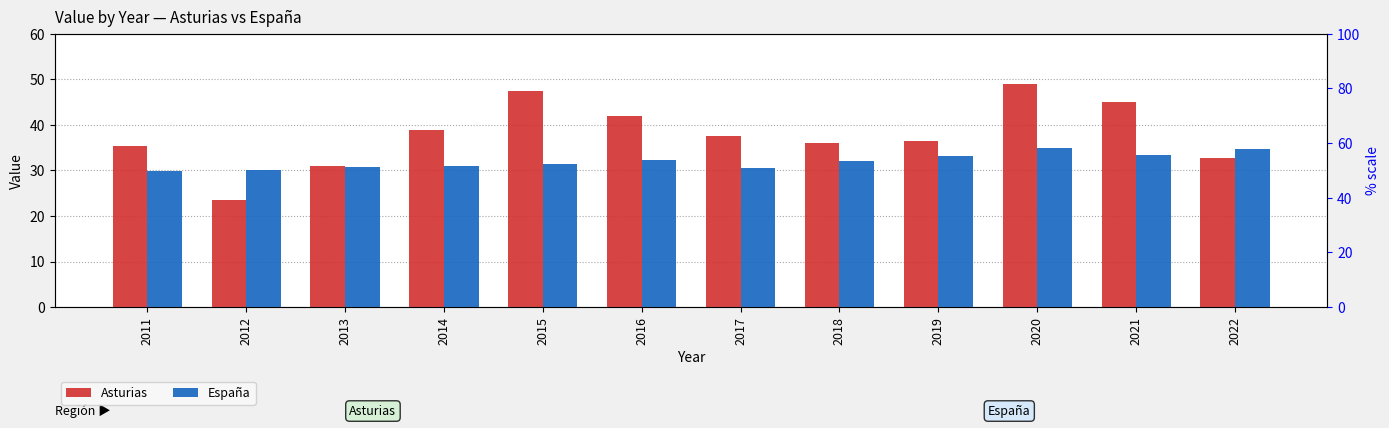

Reading right to left, what are all the values shown in this chart?

Asturias: 32.6	45.0	48.9	36.4	36.1	37.5	42.0	47.4	38.9	31.0	23.6	35.3
España: 34.7	33.3	35.0	33.2	32.1	30.6	32.2	31.4	30.9	30.8	30.2	29.9